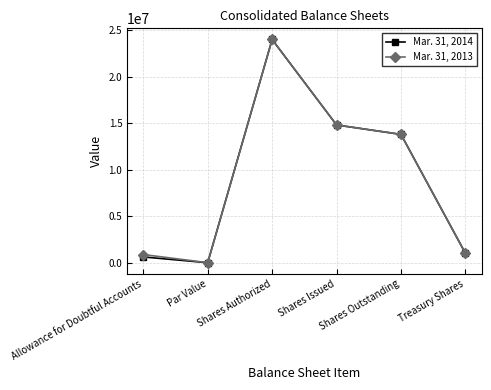

How many categories are shown in the chart?

6